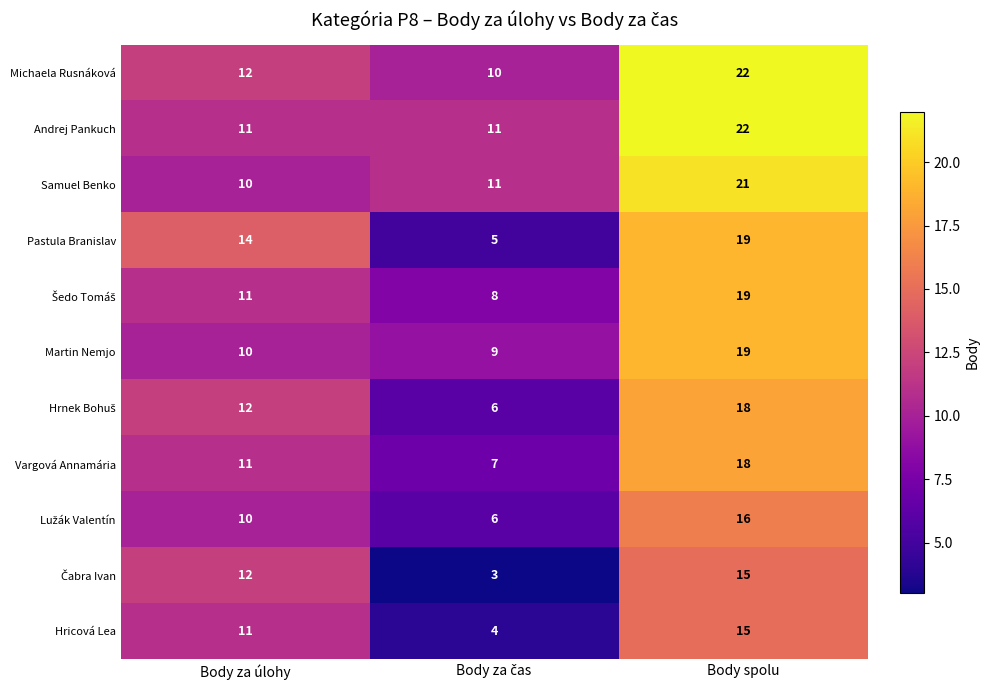

What is the smallest value displayed?

3